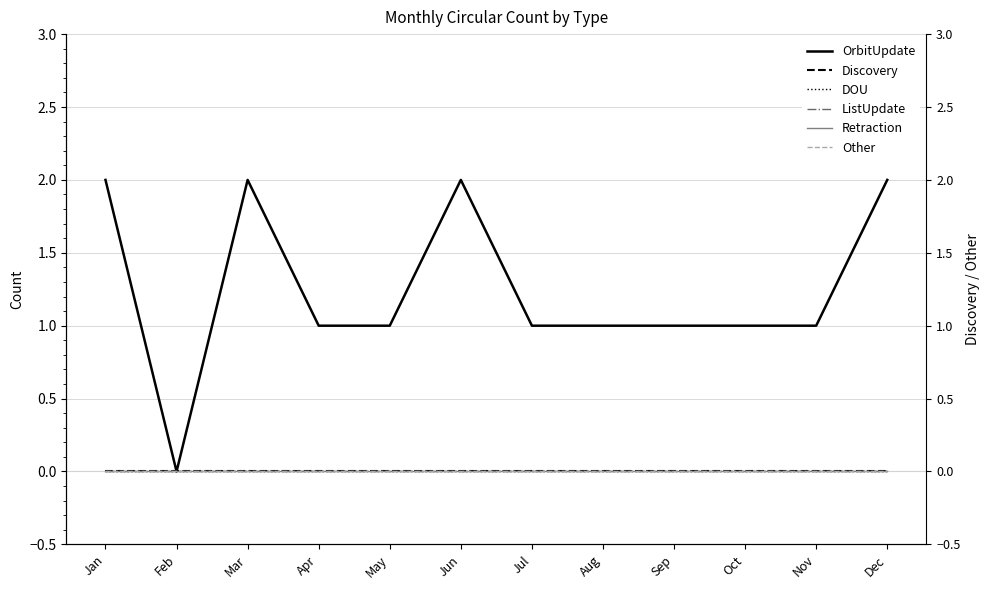

True or false: DOU and ListUpdate cross at least once.

False